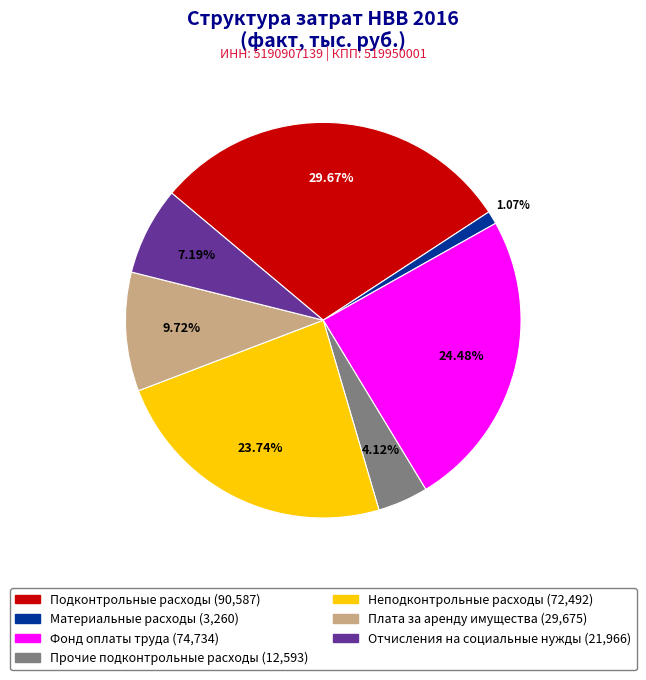

Rank the categories by value from highest to lowest.

Подконтрольные расходы, Фонд оплаты труда, Неподконтрольные расходы, Плата за аренду имущества, Отчисления на социальные нужды, Прочие подконтрольные расходы, Материальные расходы